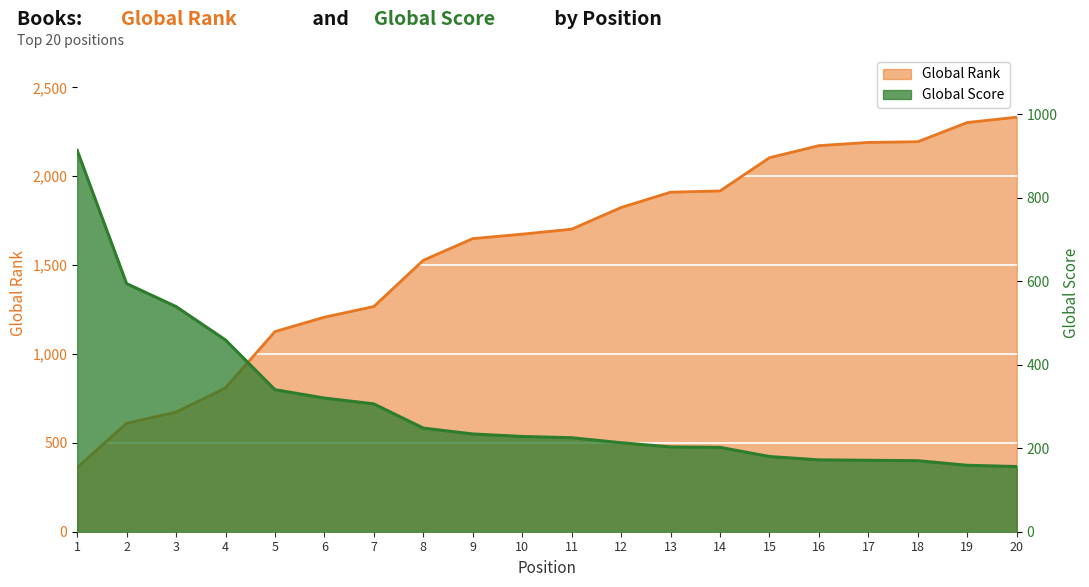

At 3, list the series in order from largest to smallest.

Global Rank, Global Score